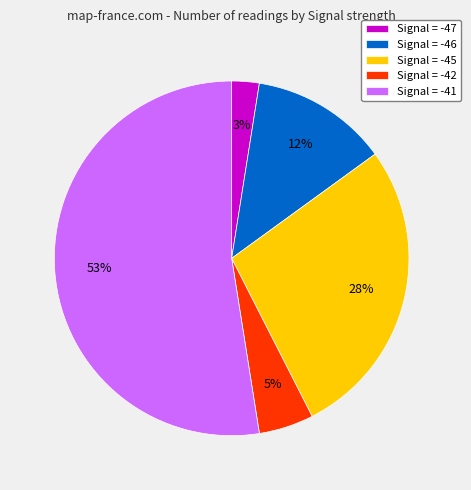

True or false: Signal = -45 accounts for 14% of the total.

False